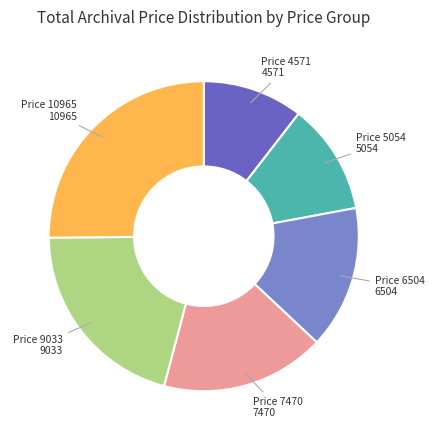

Which has a higher value, Price 6504 or Price 10965?

Price 10965